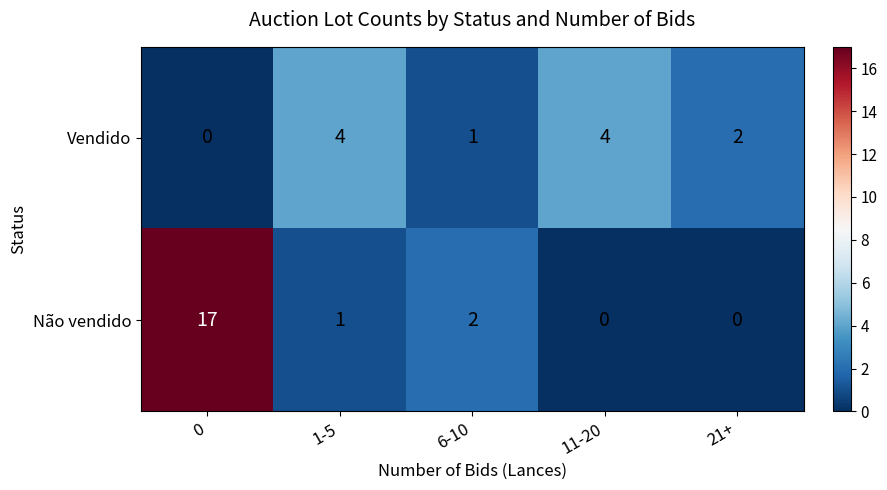

What is the sum of all Não vendido values?

20